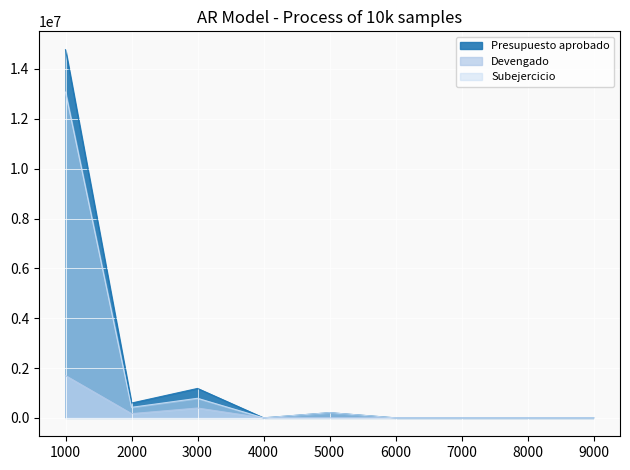

Which series has the widest spread of values?

Presupuesto aprobado